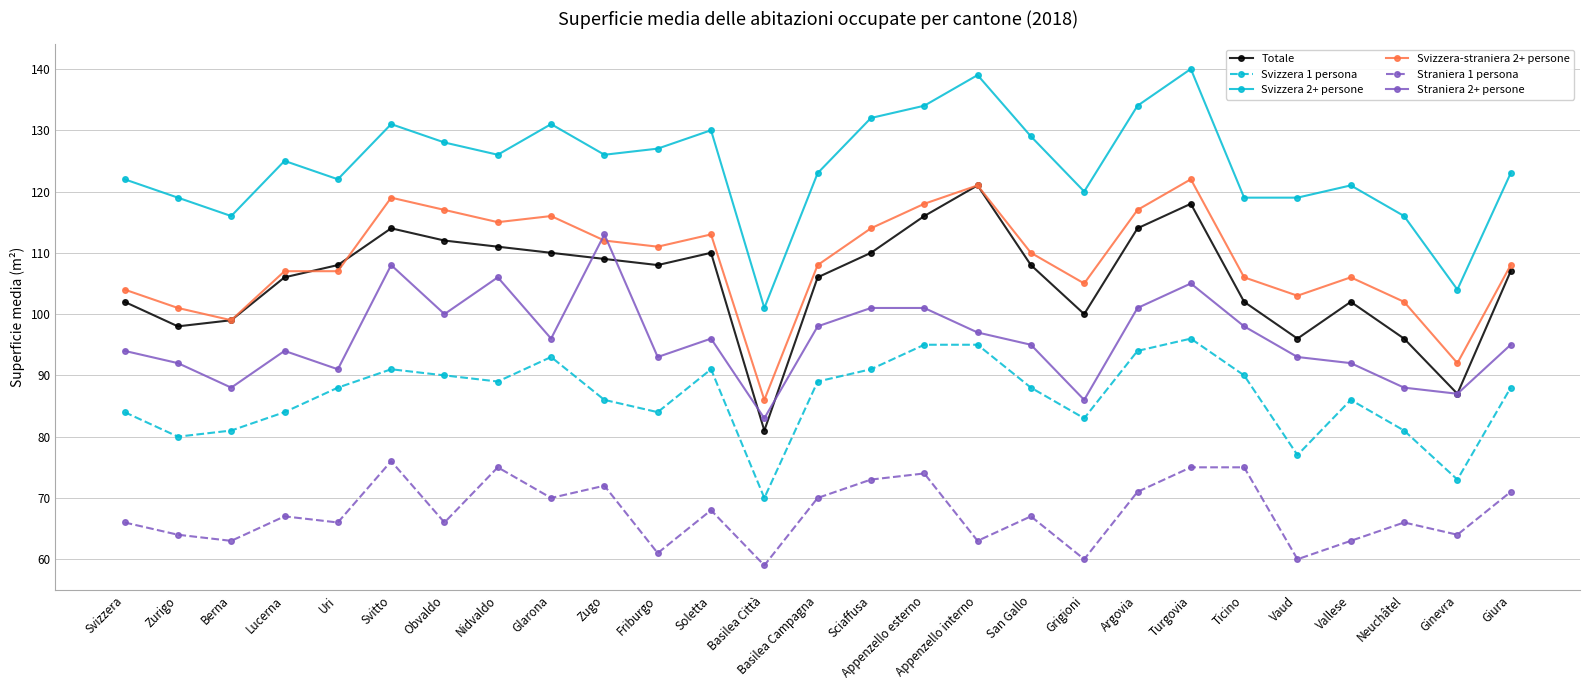

What is the sum of all Totale values?

2851